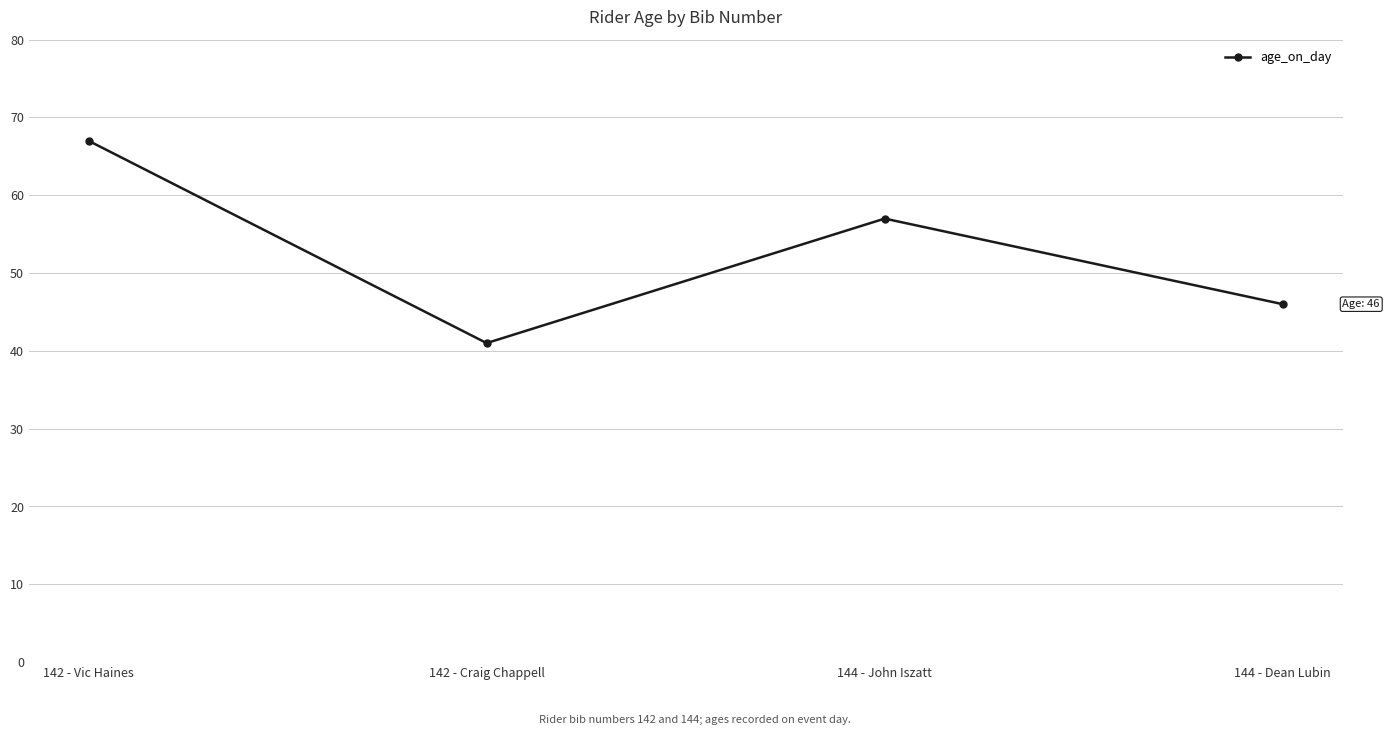

At which label is the value closest to 54?

144 - John Iszatt